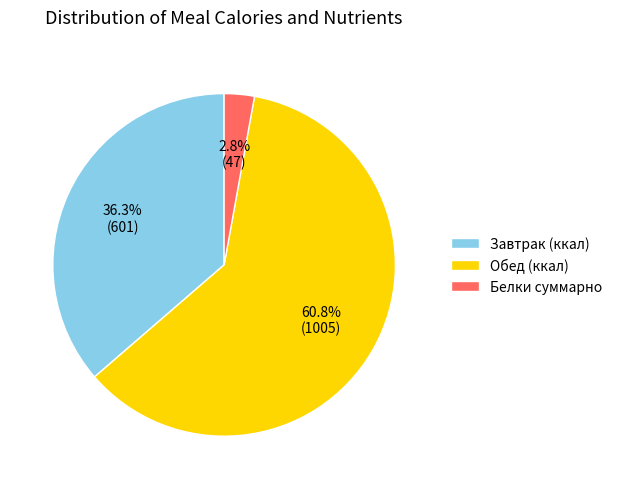

Is there a majority slice in this chart?

Yes